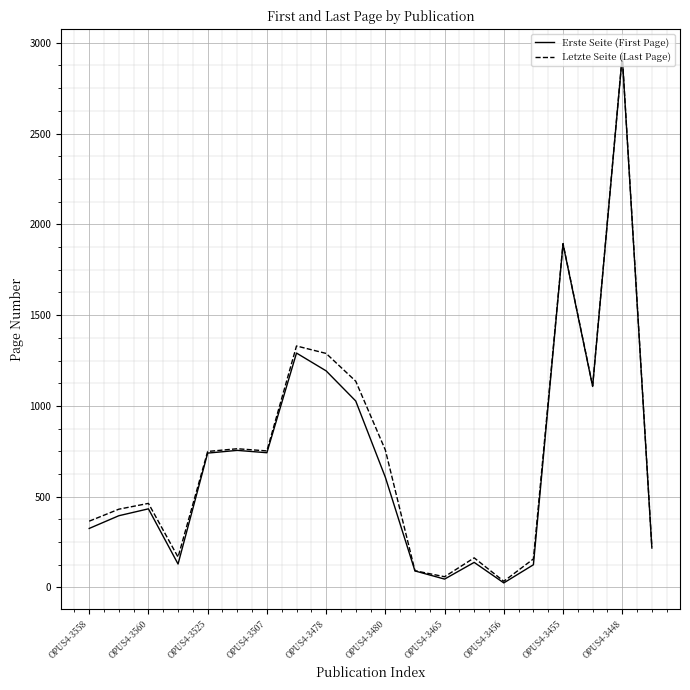

True or false: Erste Seite (First Page) has more than 0 points higher than both neighbors.

True